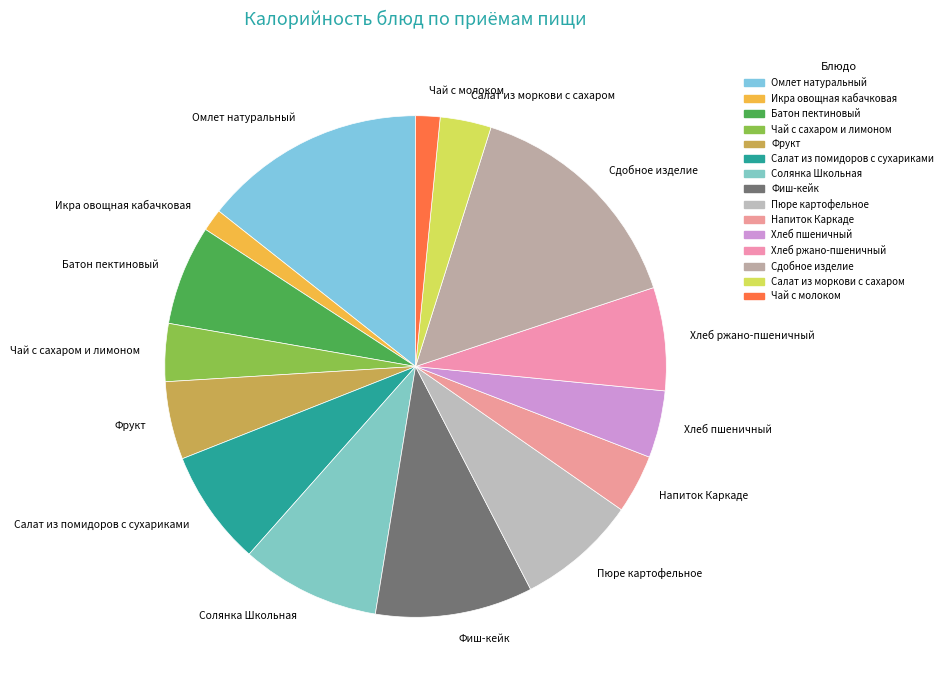

The Фрукт slice represents 5% of the pie. True or false?

True